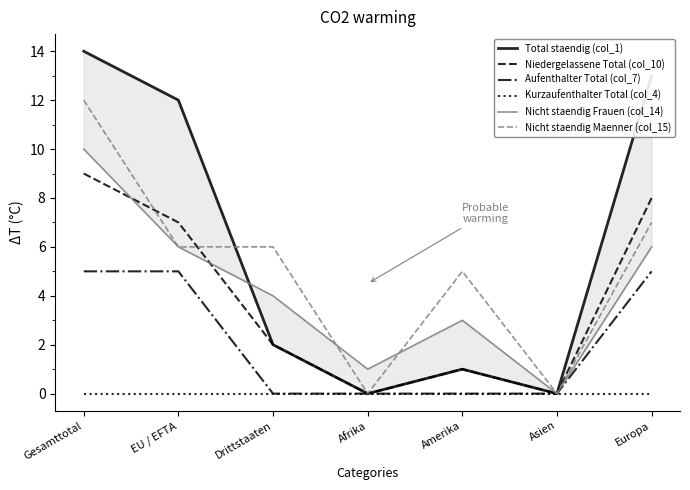

What is the label of the 7th point from the right?

Gesamttotal